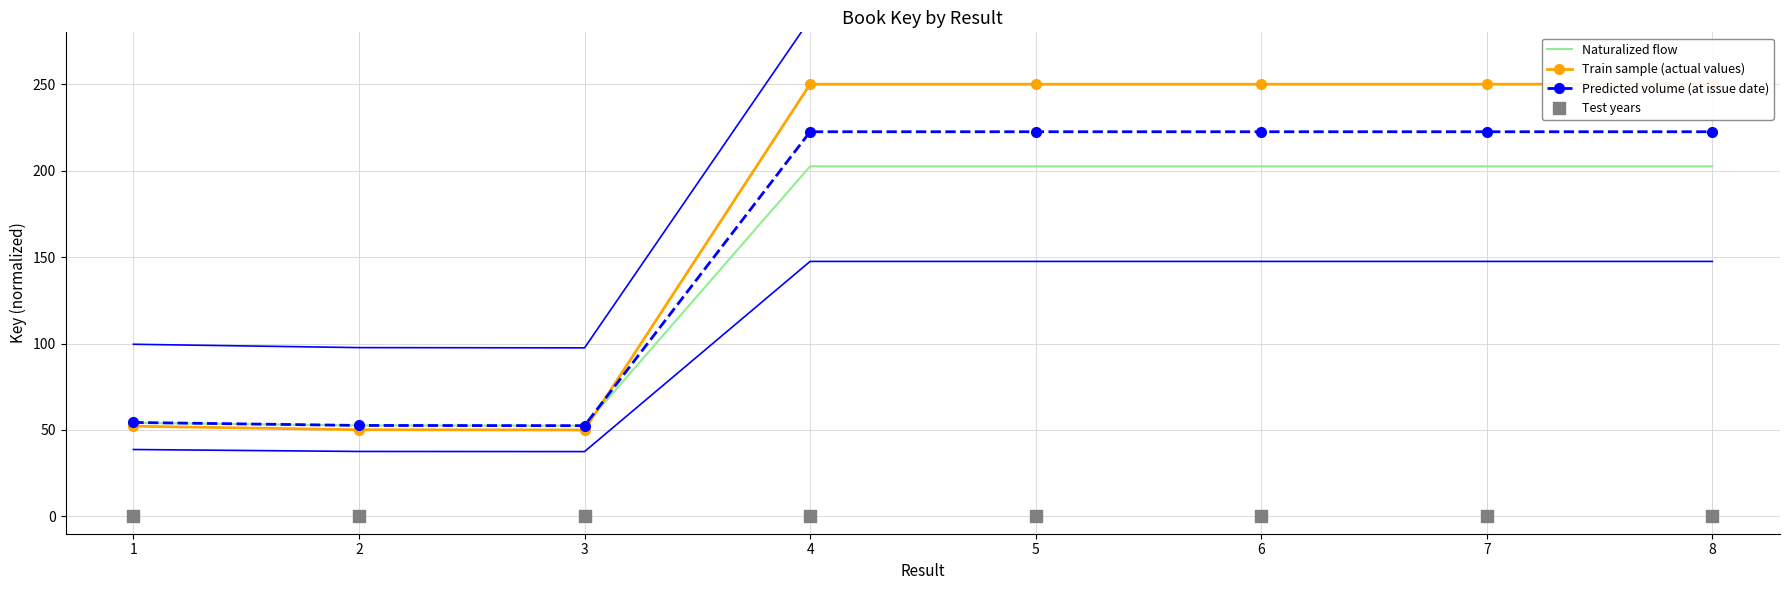

What are all the series names shown in the legend?

Naturalized flow, Train sample (actual values), Predicted volume (at issue date), Test years